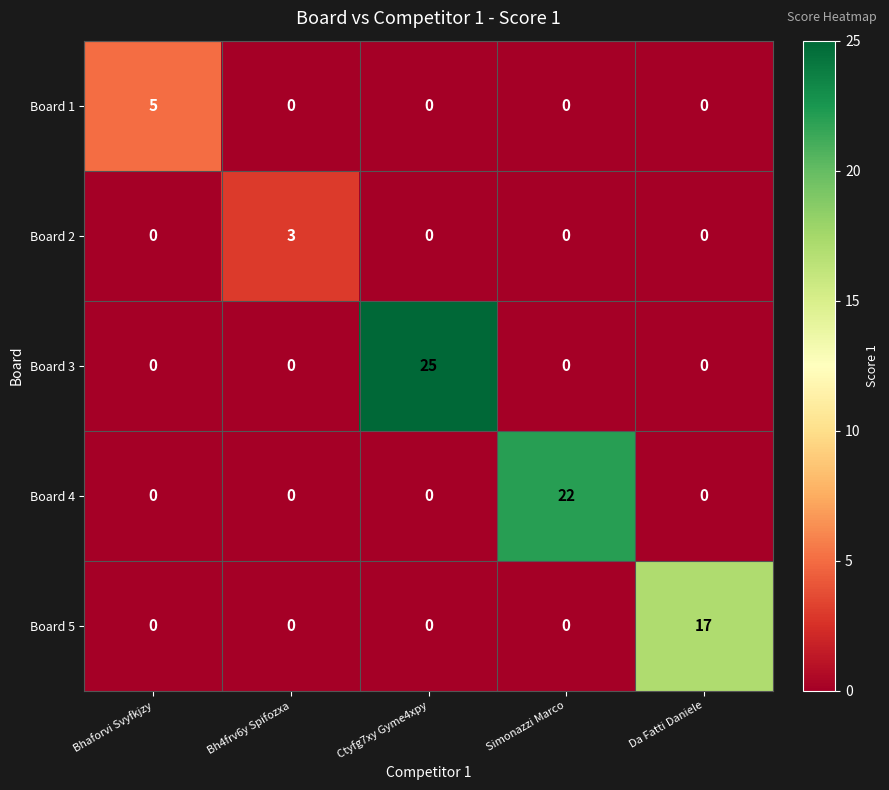

What is the total value across all series at Bhaforvi Svyfkjzy?

5